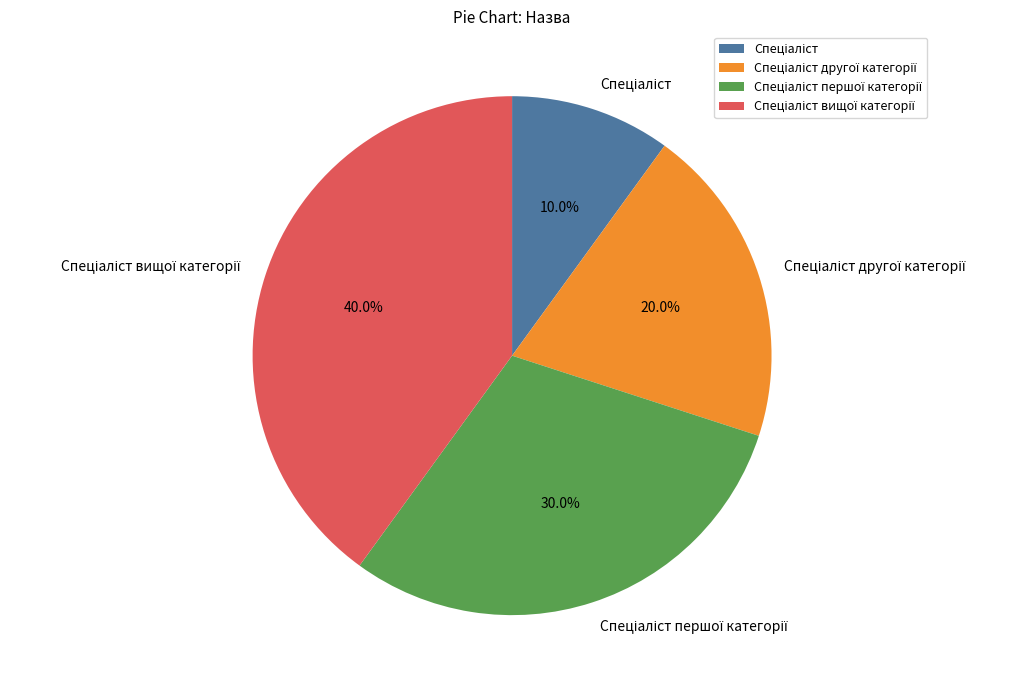

Is there any slice that represents more than half of the pie?

No